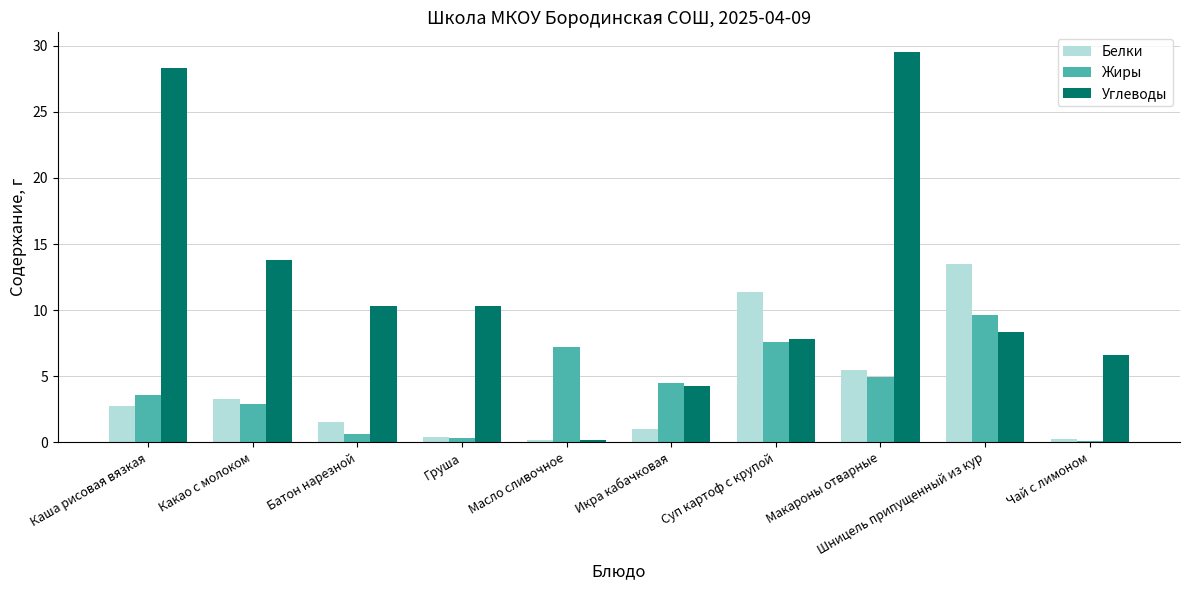

Which series has the largest total across all categories?

Углеводы